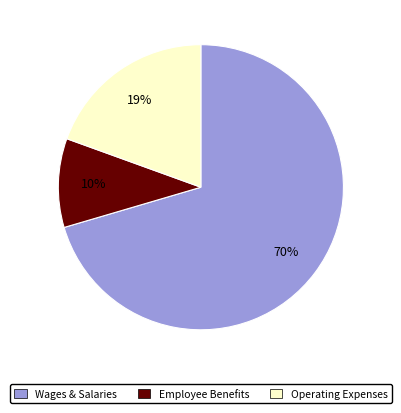

Does any single category account for the majority?

Yes